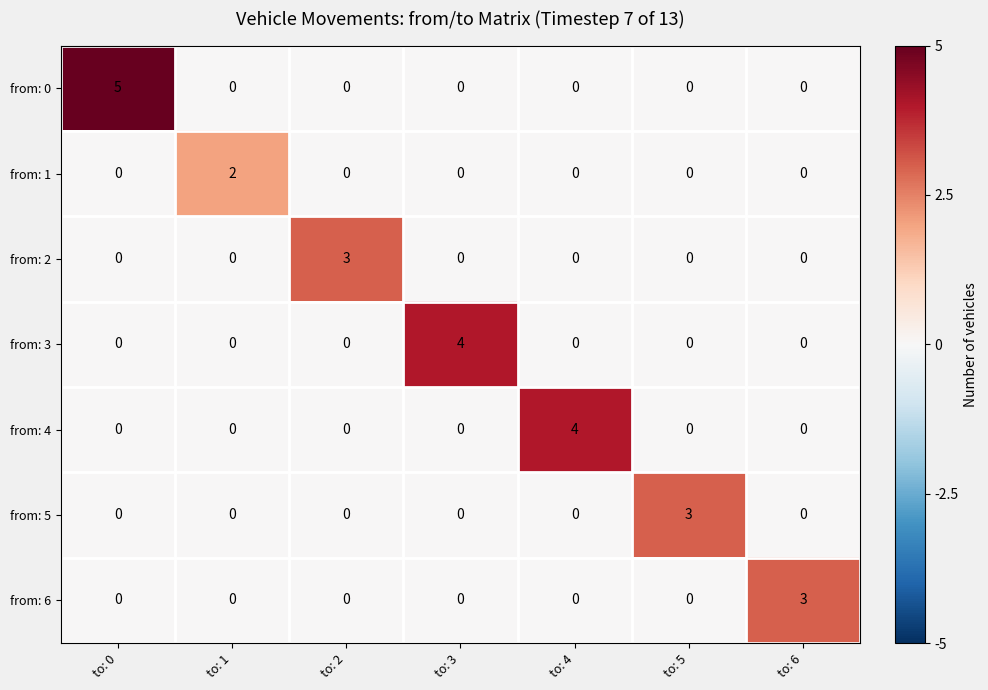

Count the from: 3 values in the range 0 to 1.

6